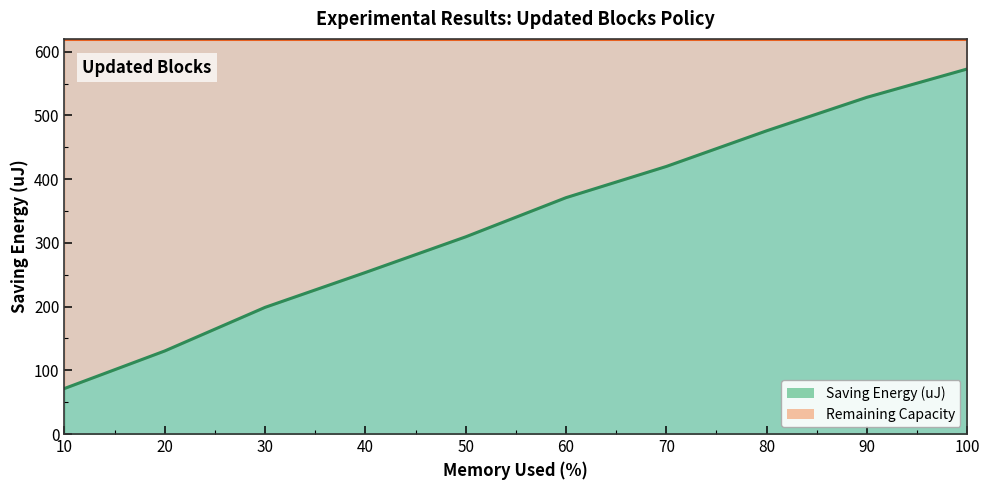

At which label does the data first exceed 370?

60